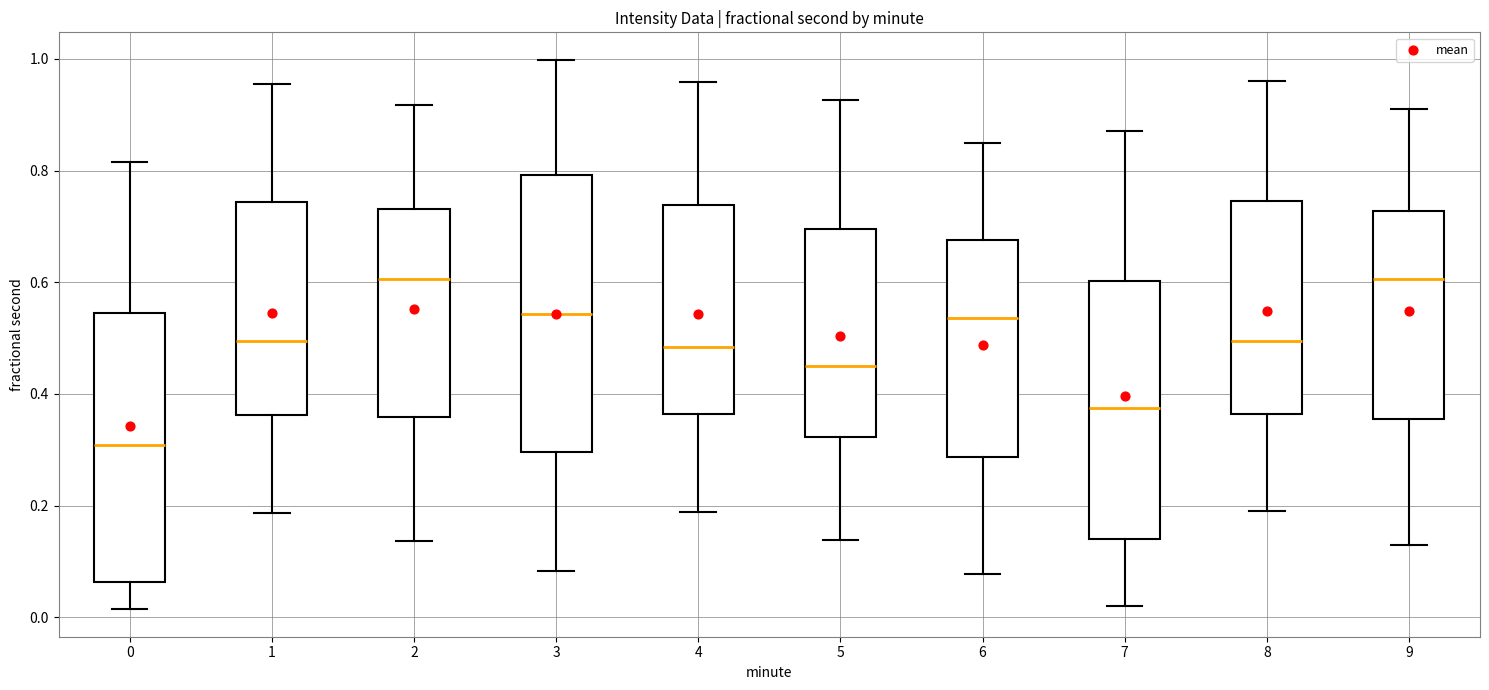

Where does the lower whisker of the box at x = 2 end on the y-axis? The values are not printed on the chart, so give them approximately, as read against the axis.

0.14